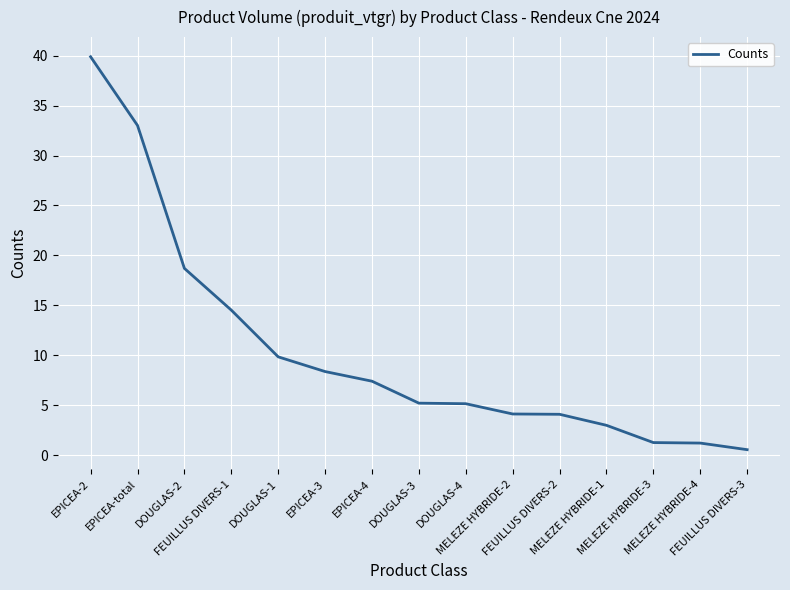

Between FEUILLUS DIVERS-2 and DOUGLAS-3, which is larger?

DOUGLAS-3